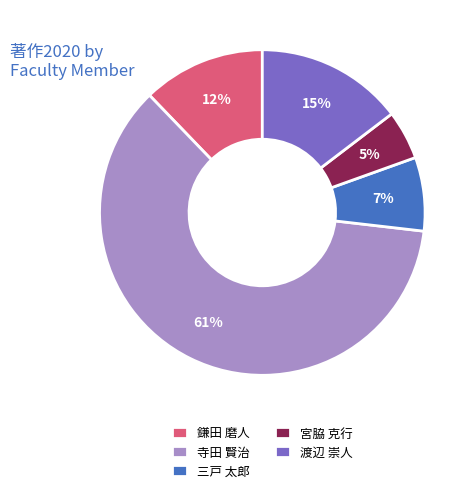

To the nearest percent, what is the difference between the largest and smallest slice percentages?

56%